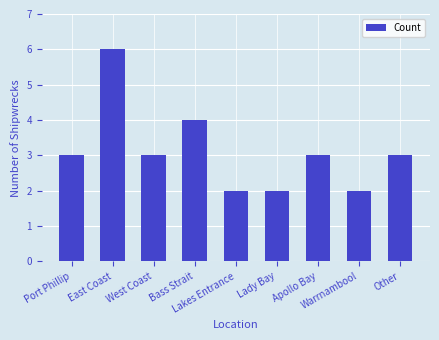

What is the smallest value displayed?

2